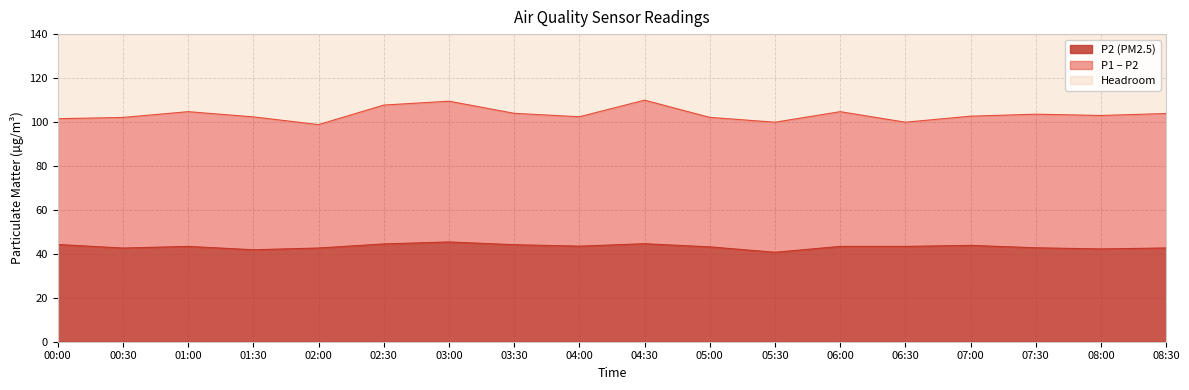

Rank the categories by P2 value from highest to lowest.

03:00, 04:30, 02:30, 00:00, 03:30, 07:00, 04:00, 01:00, 06:00, 06:30, 05:00, 07:30, 08:30, 02:00, 00:30, 08:00, 01:30, 05:30